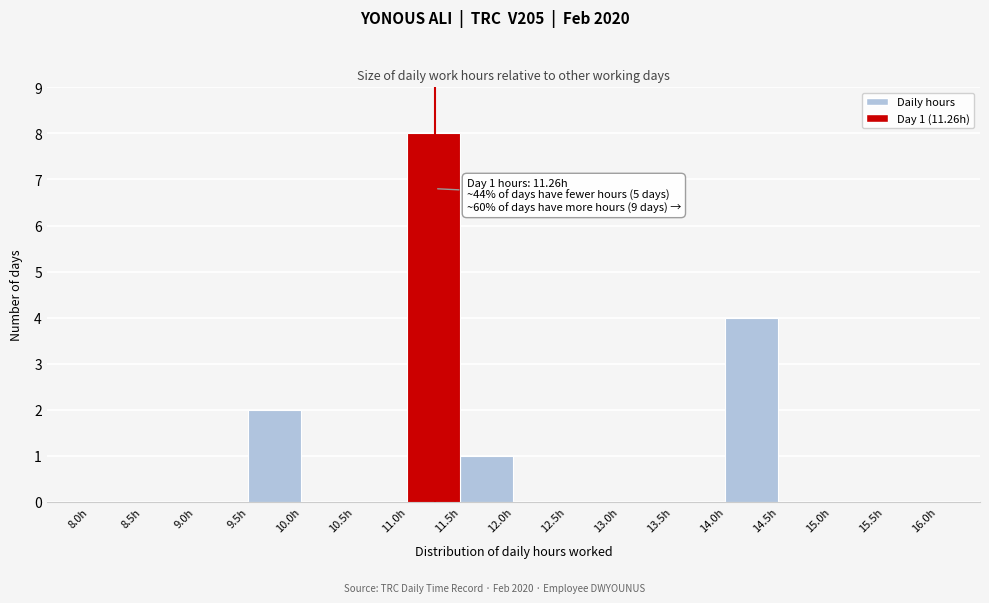

Which range on the x-axis has the tallest bar?

11.0 to 11.5